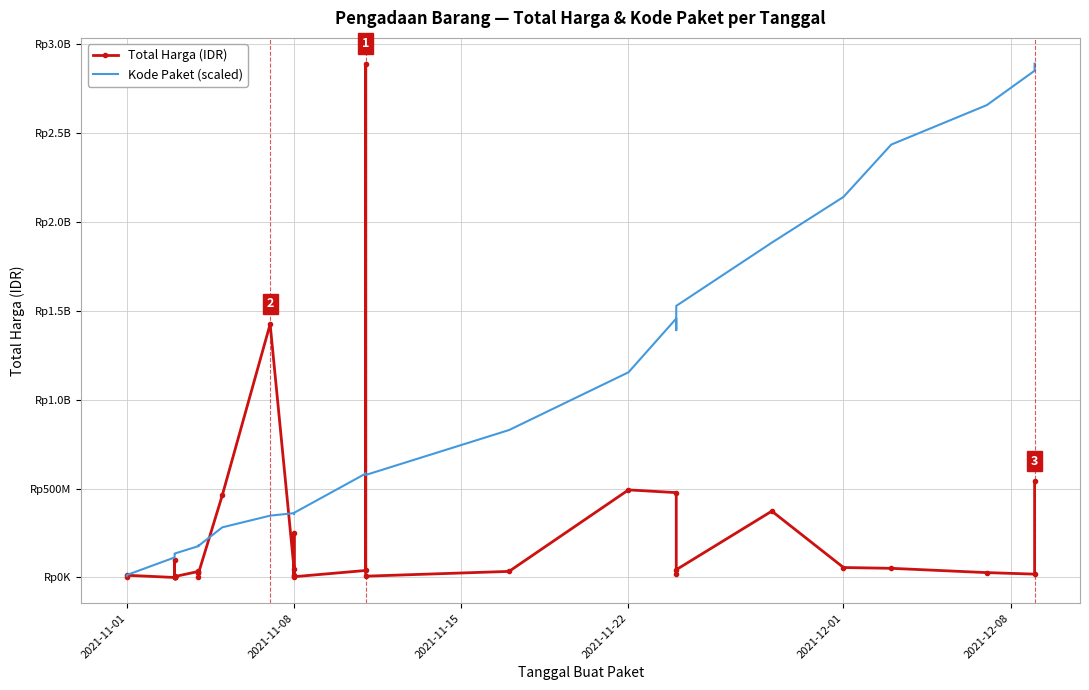

What is the sum of all Kode Paket (scaled) values?

27163238749.3